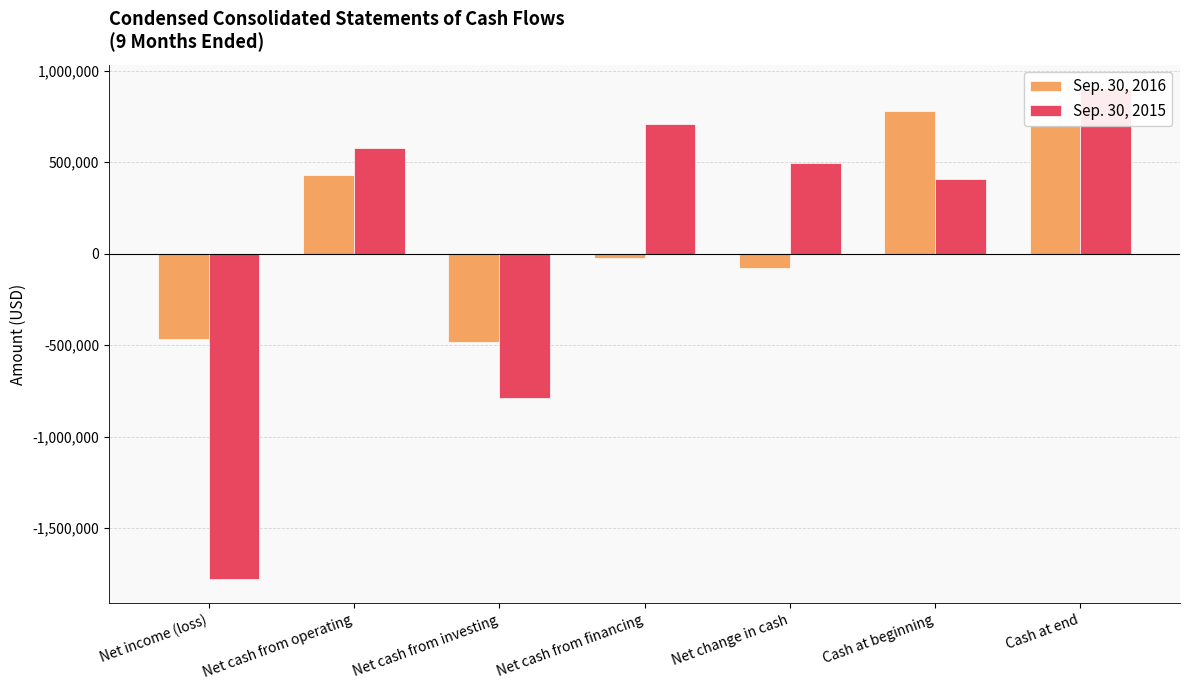

What is the difference between the maximum and second lowest values in the Sep. 30, 2015 series?

1689026